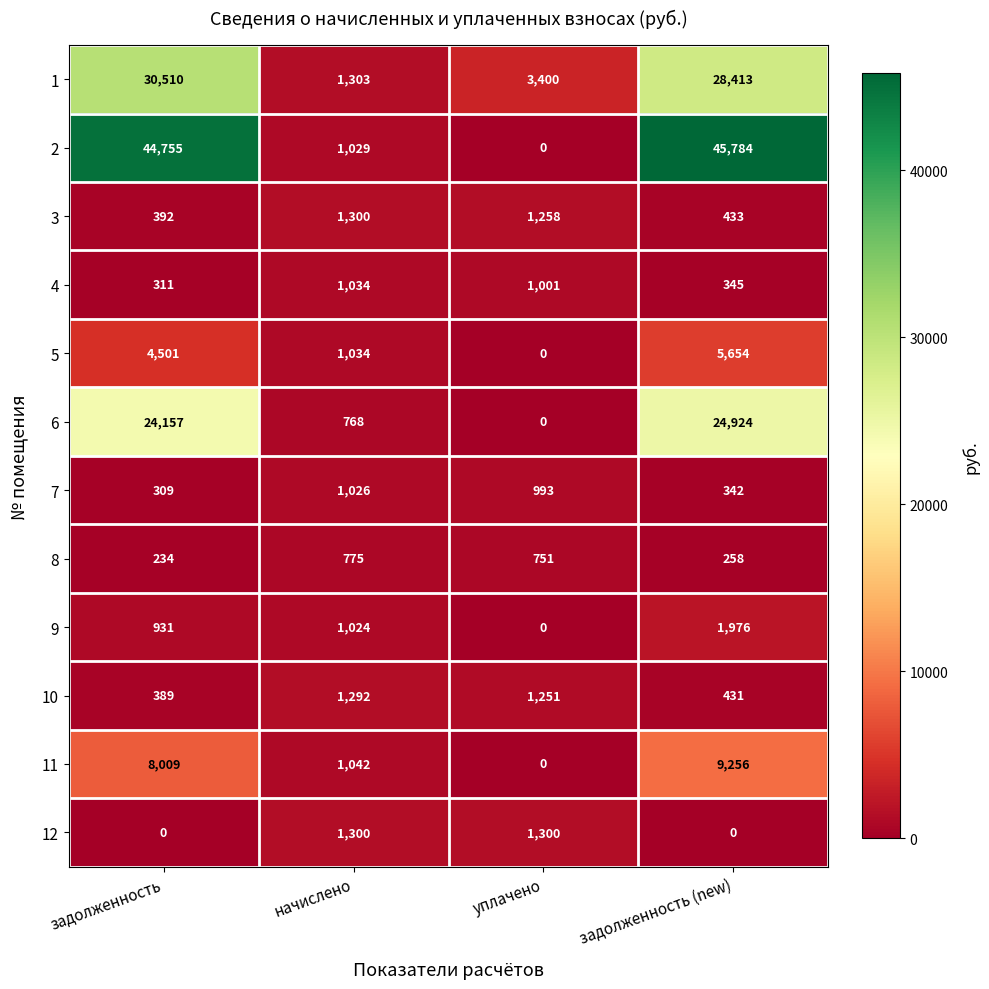

The 10 series shows 177 at задолженность. True or false?

False